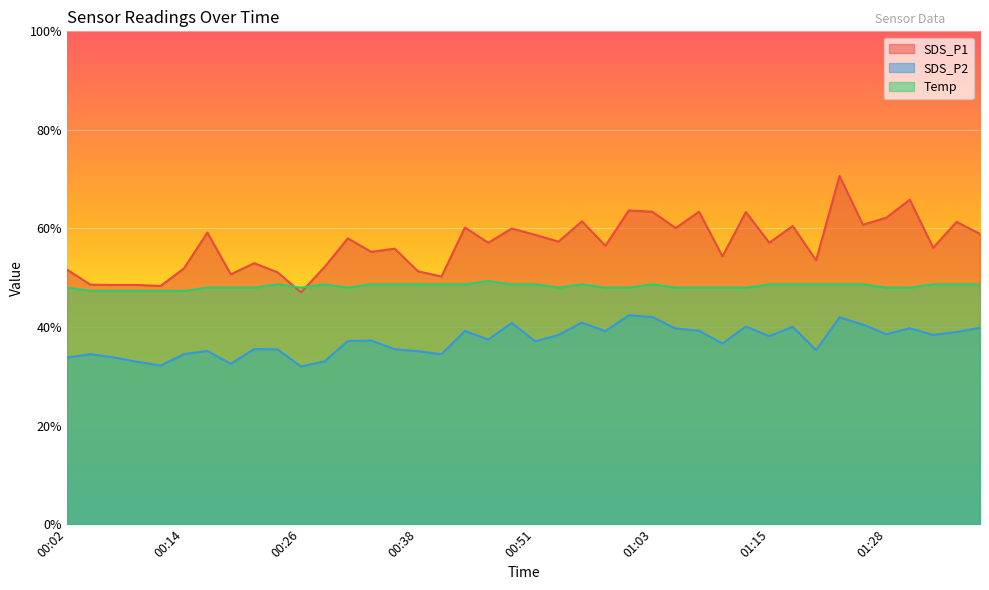

Where is the first local maximum for Temp?

00:24